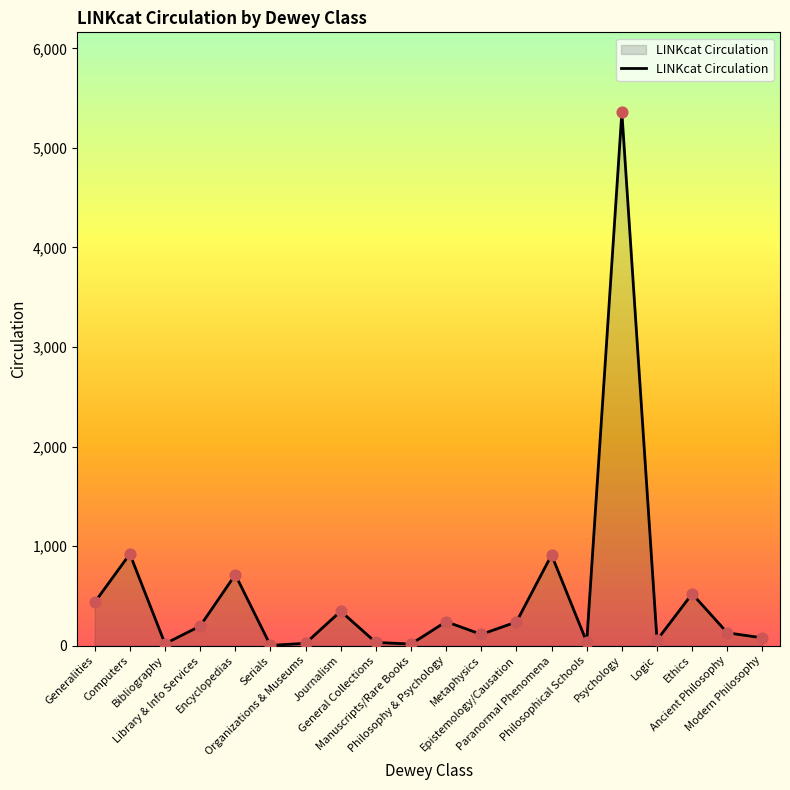

What is the change in value from Bibliography to Philosophy & Psychology?

+222